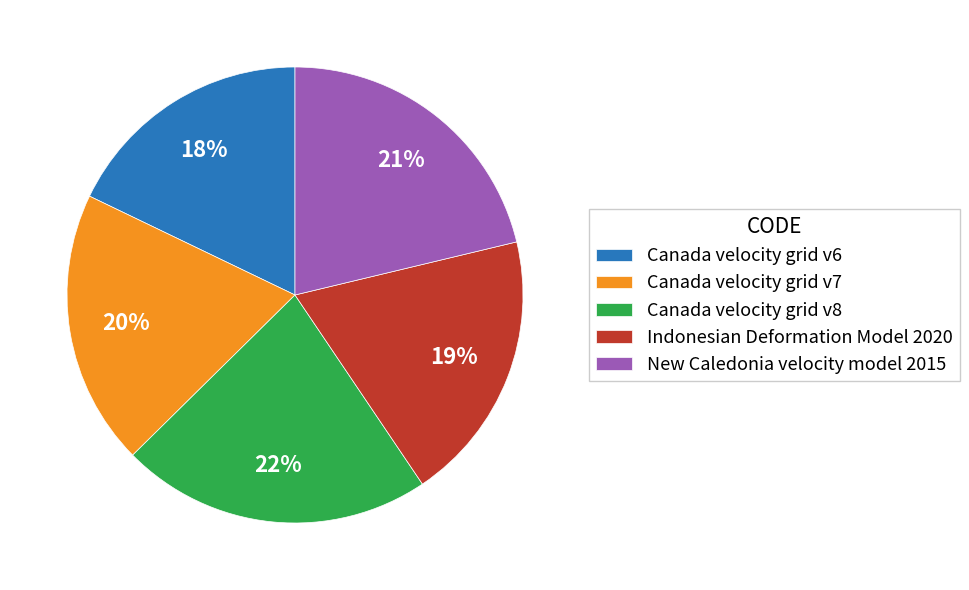

To the nearest percent, what is the difference between the Canada velocity grid v6 and Canada velocity grid v7 slice percentages?

2%